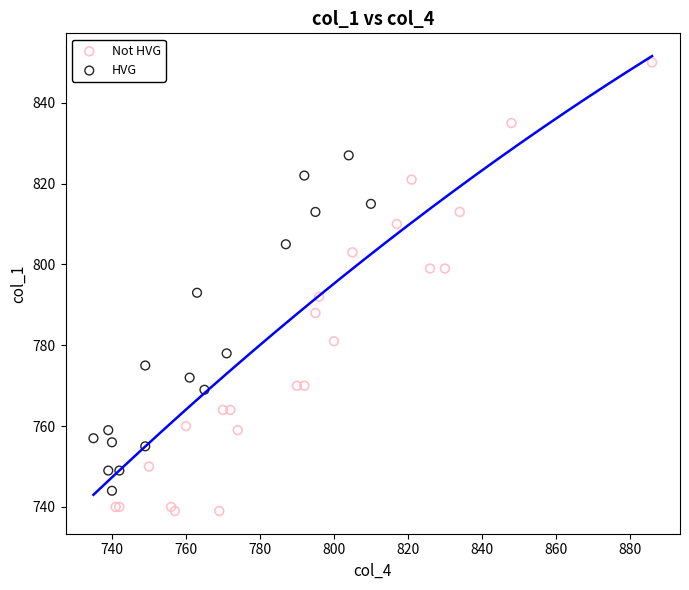

Which series reaches the maximum Y coordinate?

Not HVG